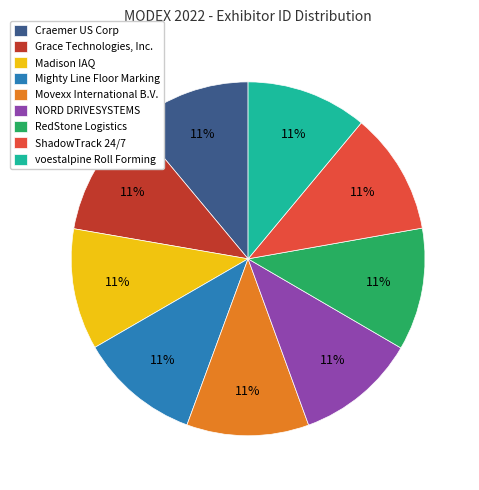

To the nearest percent, what portion does voestalpine Roll Forming represent?

11%